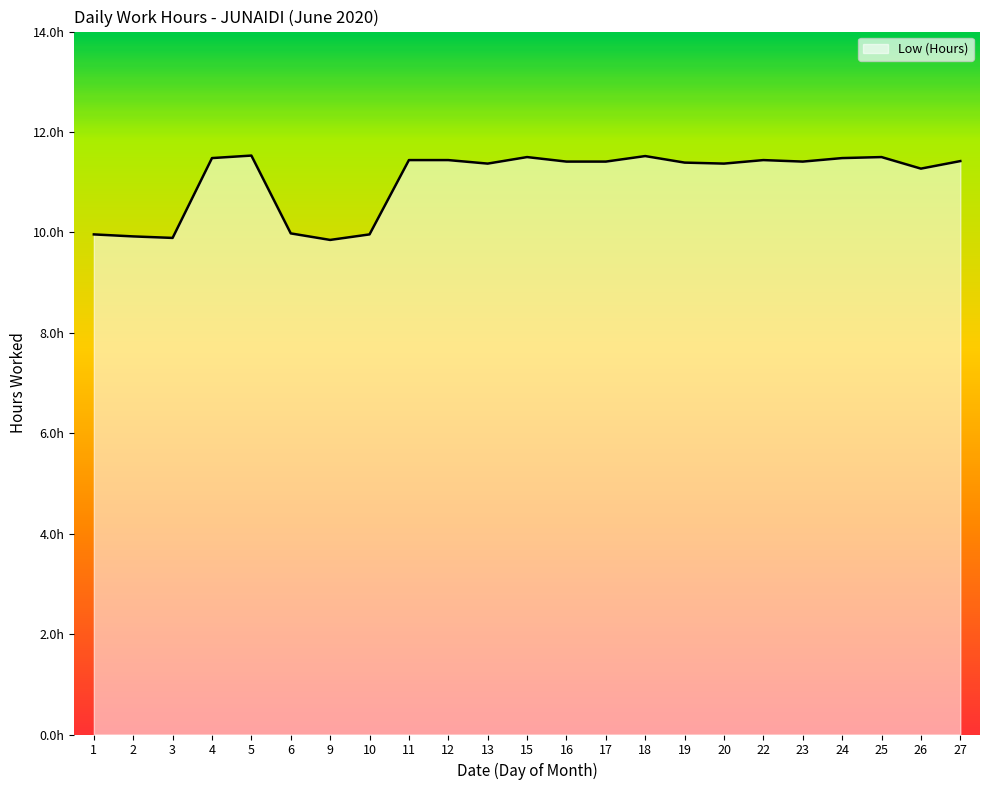

What is the difference between the maximum and minimum values?

1.7